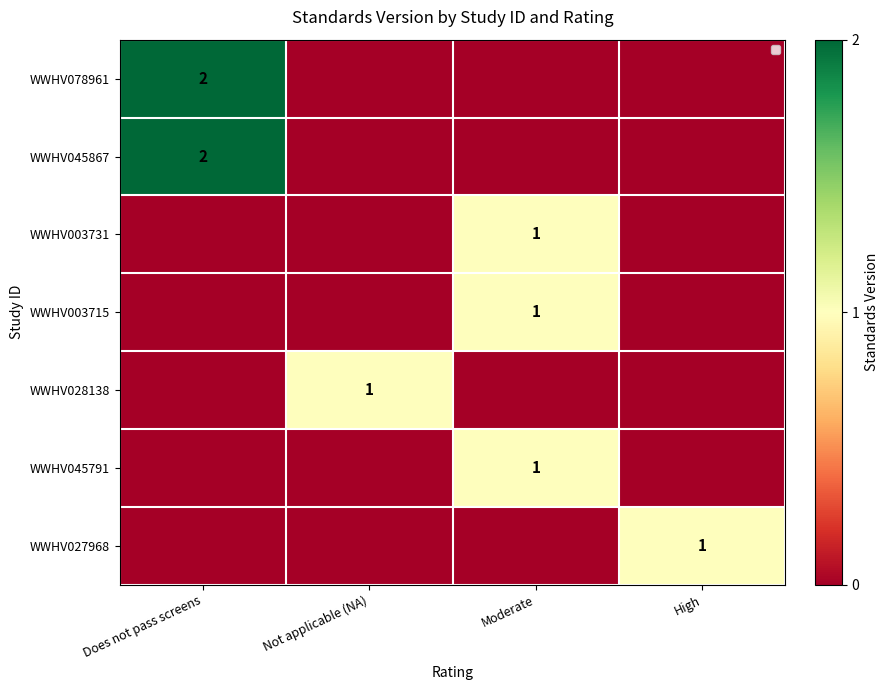

Count the WWHV078961 values in the range 0 to 2.

4